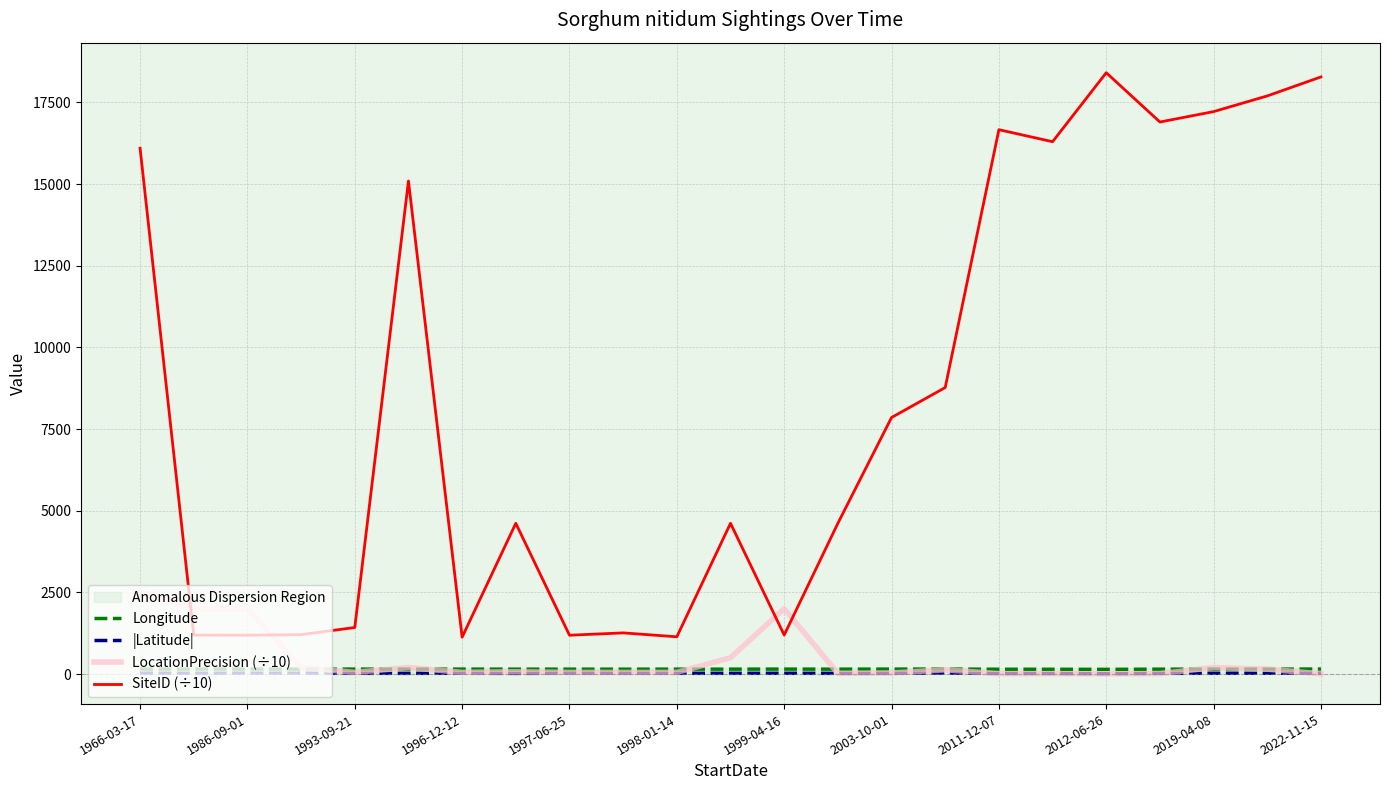

What are all the series names shown in the legend?

Longitude, |Latitude|, LocationPrecision (÷10), SiteID (÷10)